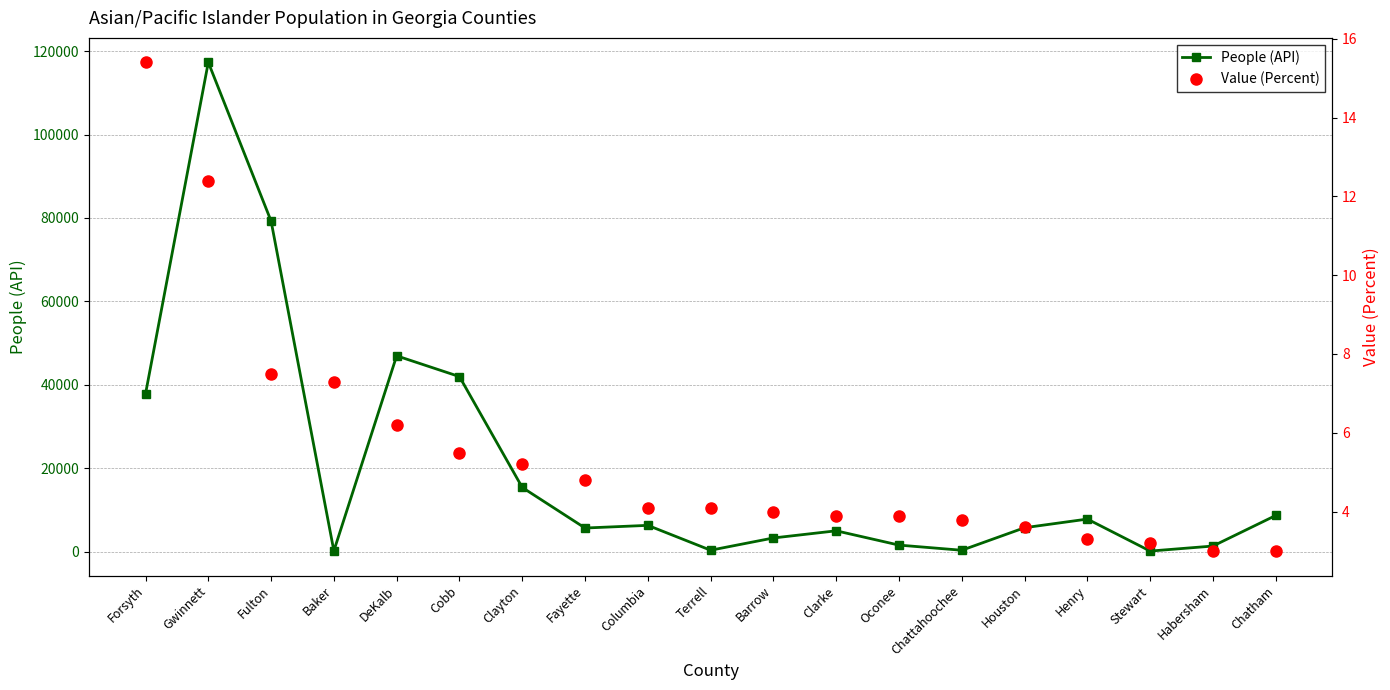

What is the greatest value displayed?

117297.0